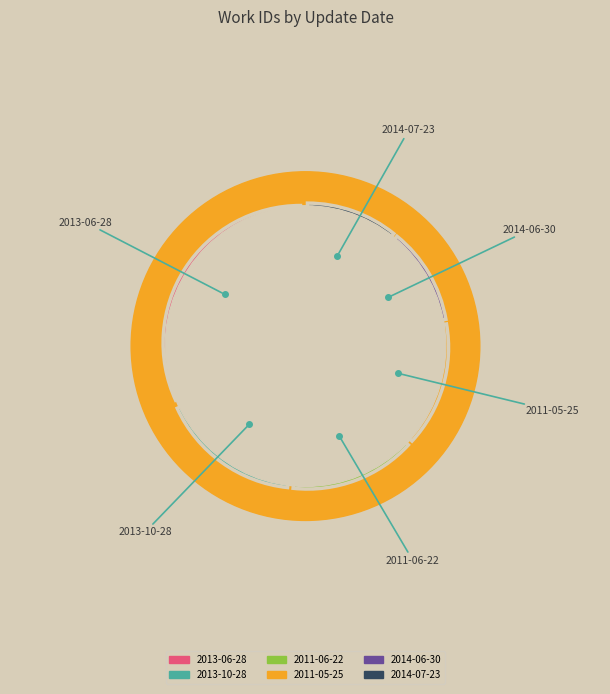

The 2013-06-28 slice represents 12% of the pie. True or false?

True